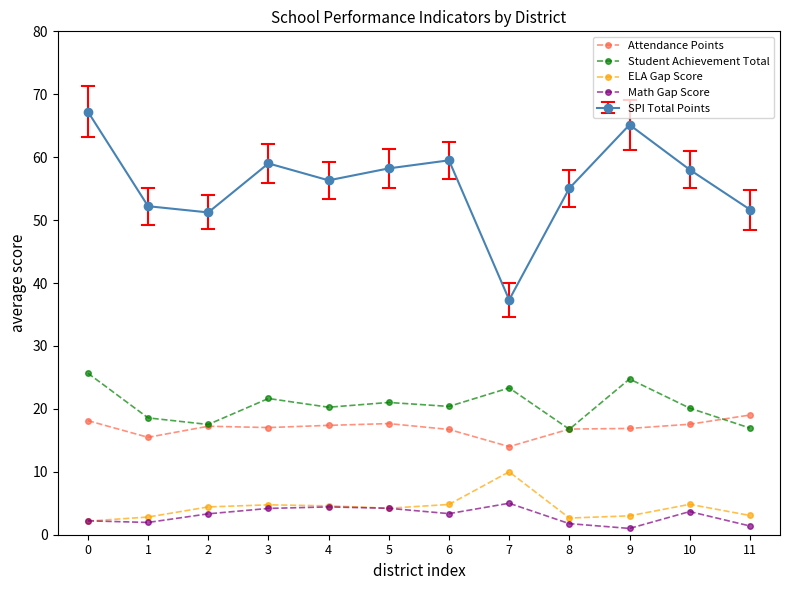

Count the number of data series in this chart.

5